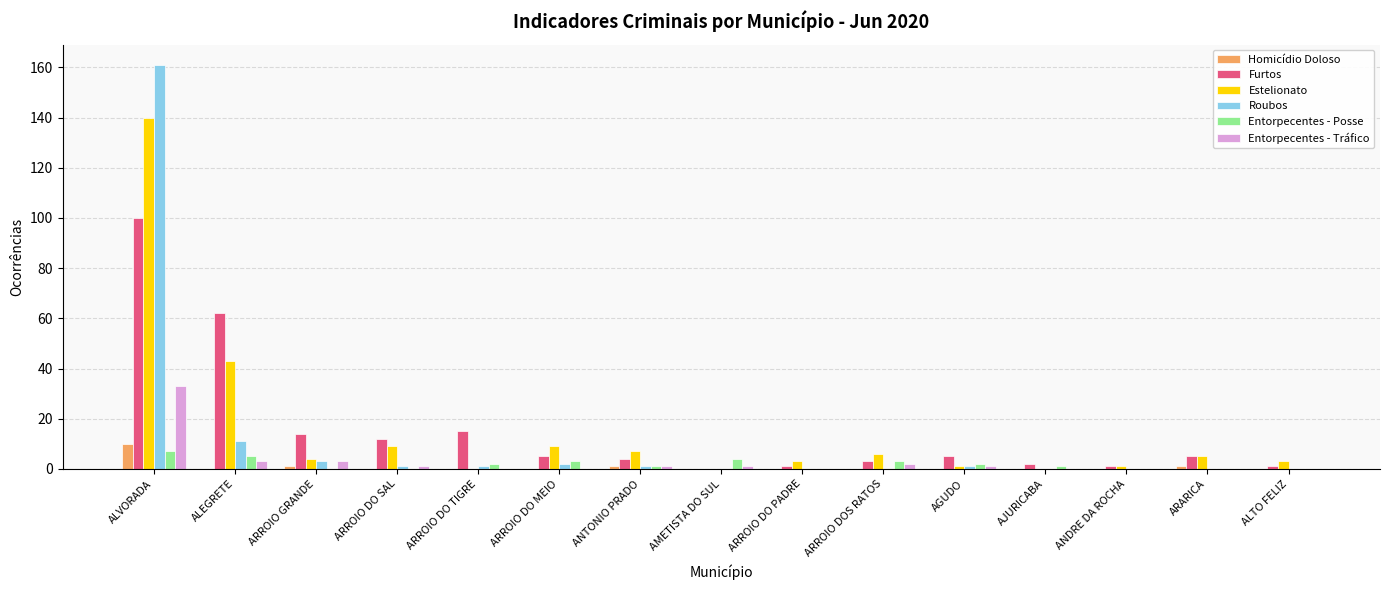

Reading left to right, extract all data points from this chart.

Homicídio Doloso: ALVORADA=10	ALEGRETE=0	ARROIO GRANDE=1	ARROIO DO SAL=0	ARROIO DO TIGRE=0	ARROIO DO MEIO=0	ANTONIO PRADO=1	AMETISTA DO SUL=0	ARROIO DO PADRE=0	ARROIO DOS RATOS=0	AGUDO=0	AJURICABA=0	ANDRE DA ROCHA=0	ARARICA=1	ALTO FELIZ=0
Furtos: ALVORADA=100	ALEGRETE=62	ARROIO GRANDE=14	ARROIO DO SAL=12	ARROIO DO TIGRE=15	ARROIO DO MEIO=5	ANTONIO PRADO=4	AMETISTA DO SUL=0	ARROIO DO PADRE=1	ARROIO DOS RATOS=3	AGUDO=5	AJURICABA=2	ANDRE DA ROCHA=1	ARARICA=5	ALTO FELIZ=1
Estelionato: ALVORADA=140	ALEGRETE=43	ARROIO GRANDE=4	ARROIO DO SAL=9	ARROIO DO TIGRE=0	ARROIO DO MEIO=9	ANTONIO PRADO=7	AMETISTA DO SUL=0	ARROIO DO PADRE=3	ARROIO DOS RATOS=6	AGUDO=1	AJURICABA=0	ANDRE DA ROCHA=1	ARARICA=5	ALTO FELIZ=3
Roubos: ALVORADA=161	ALEGRETE=11	ARROIO GRANDE=3	ARROIO DO SAL=1	ARROIO DO TIGRE=1	ARROIO DO MEIO=2	ANTONIO PRADO=1	AMETISTA DO SUL=0	ARROIO DO PADRE=0	ARROIO DOS RATOS=0	AGUDO=1	AJURICABA=0	ANDRE DA ROCHA=0	ARARICA=0	ALTO FELIZ=0
Entorpecentes - Posse: ALVORADA=7	ALEGRETE=5	ARROIO GRANDE=0	ARROIO DO SAL=0	ARROIO DO TIGRE=2	ARROIO DO MEIO=3	ANTONIO PRADO=1	AMETISTA DO SUL=4	ARROIO DO PADRE=0	ARROIO DOS RATOS=3	AGUDO=2	AJURICABA=1	ANDRE DA ROCHA=0	ARARICA=0	ALTO FELIZ=0
Entorpecentes - Tráfico: ALVORADA=33	ALEGRETE=3	ARROIO GRANDE=3	ARROIO DO SAL=1	ARROIO DO TIGRE=0	ARROIO DO MEIO=0	ANTONIO PRADO=1	AMETISTA DO SUL=1	ARROIO DO PADRE=0	ARROIO DOS RATOS=2	AGUDO=1	AJURICABA=0	ANDRE DA ROCHA=0	ARARICA=0	ALTO FELIZ=0